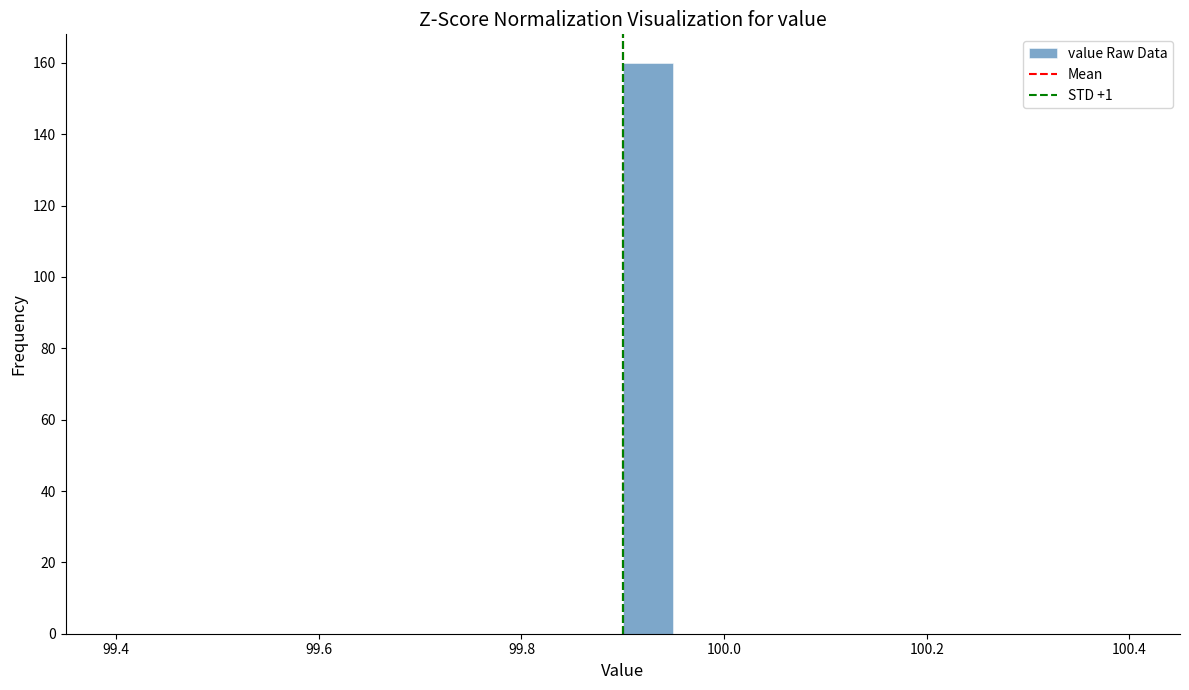

Read against the x-axis, roughly where is the centre of the tallest bar?

99.92